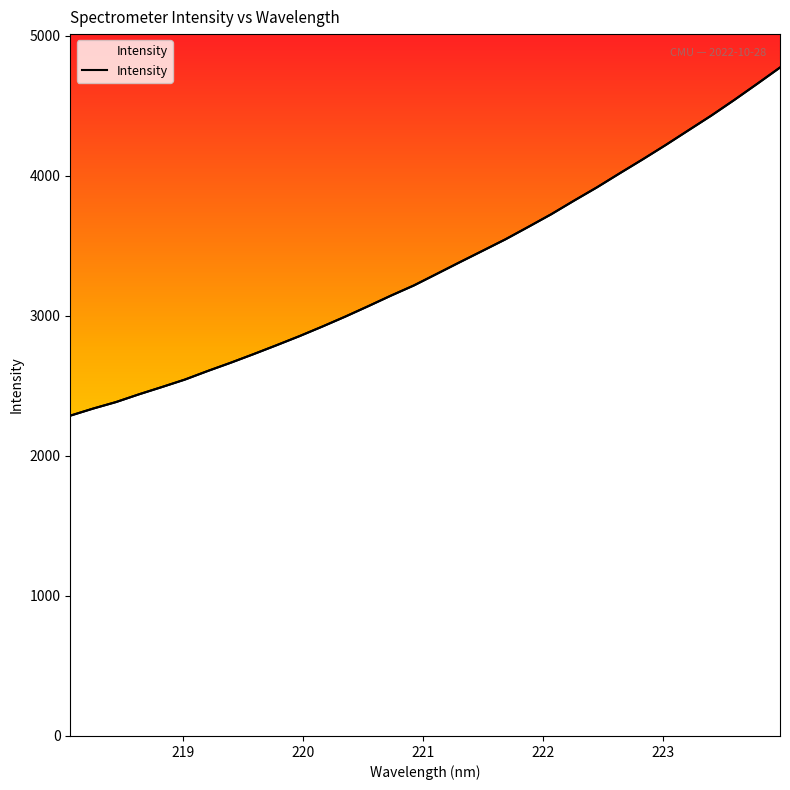

What is the average value?

3355.1